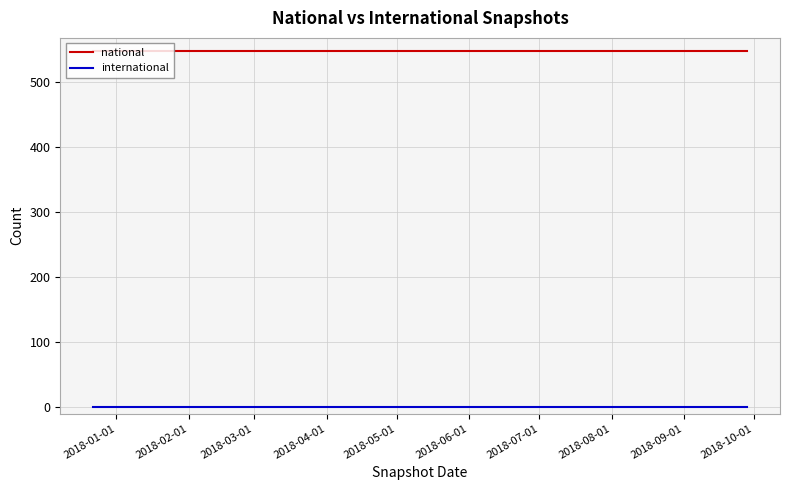

At how many categories does at least one series exceed 17?

4